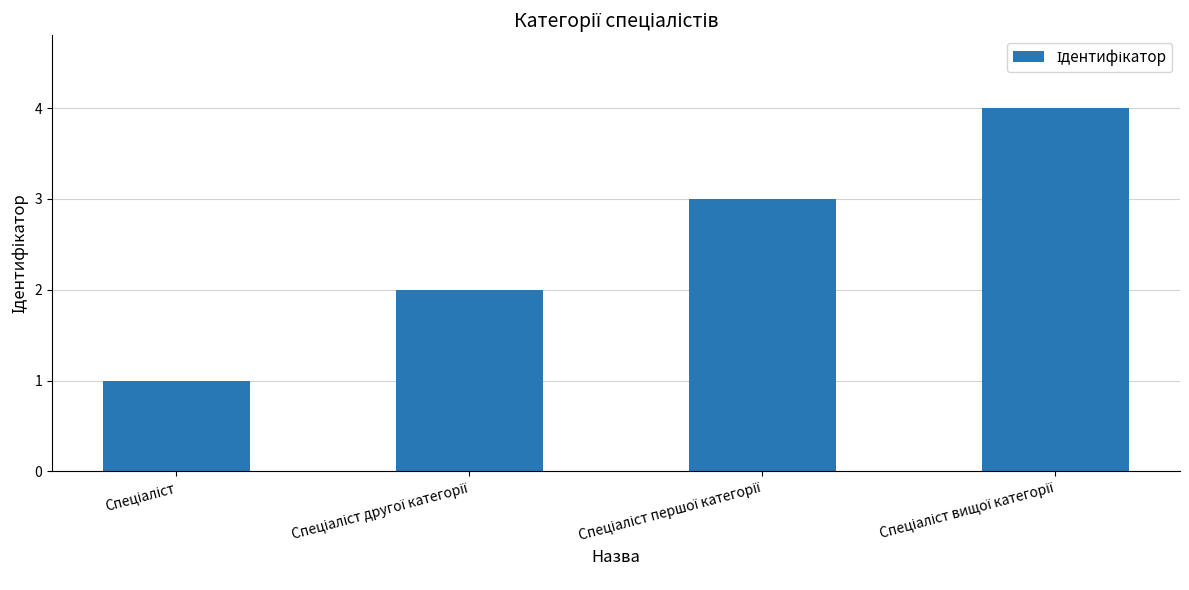

What is the difference between the second highest and minimum values?

2